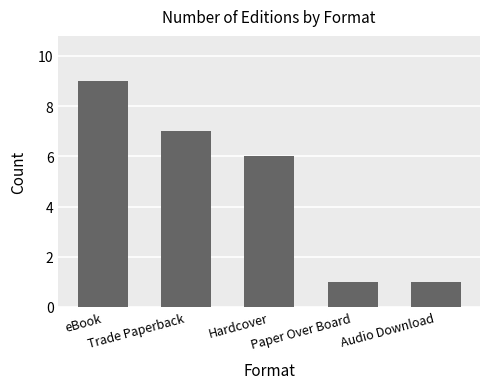

What is the value of the 4th bar from the left?

1